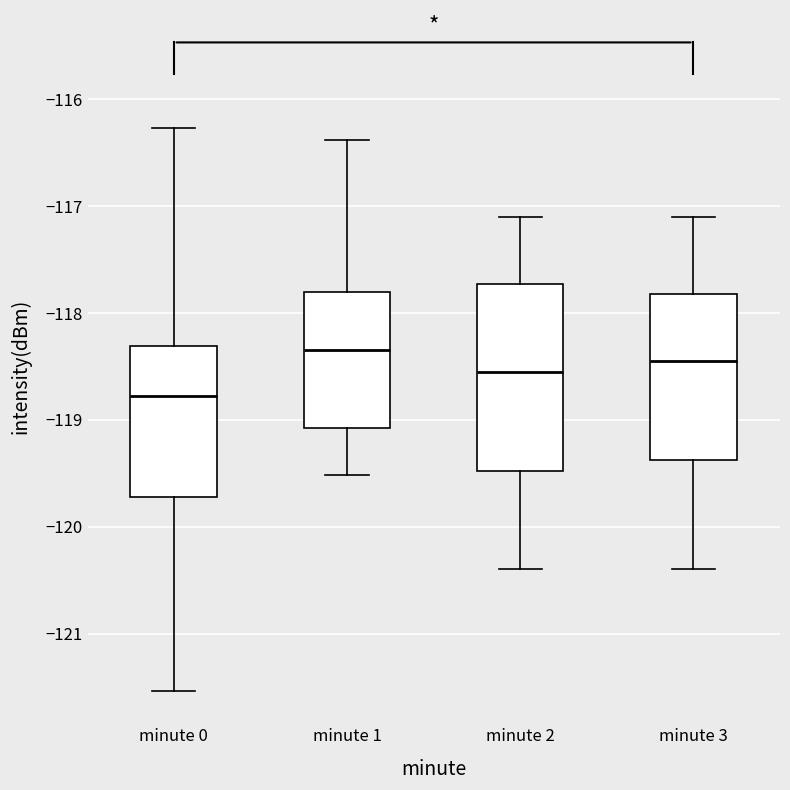

Which box has the highest median line?

minute 1